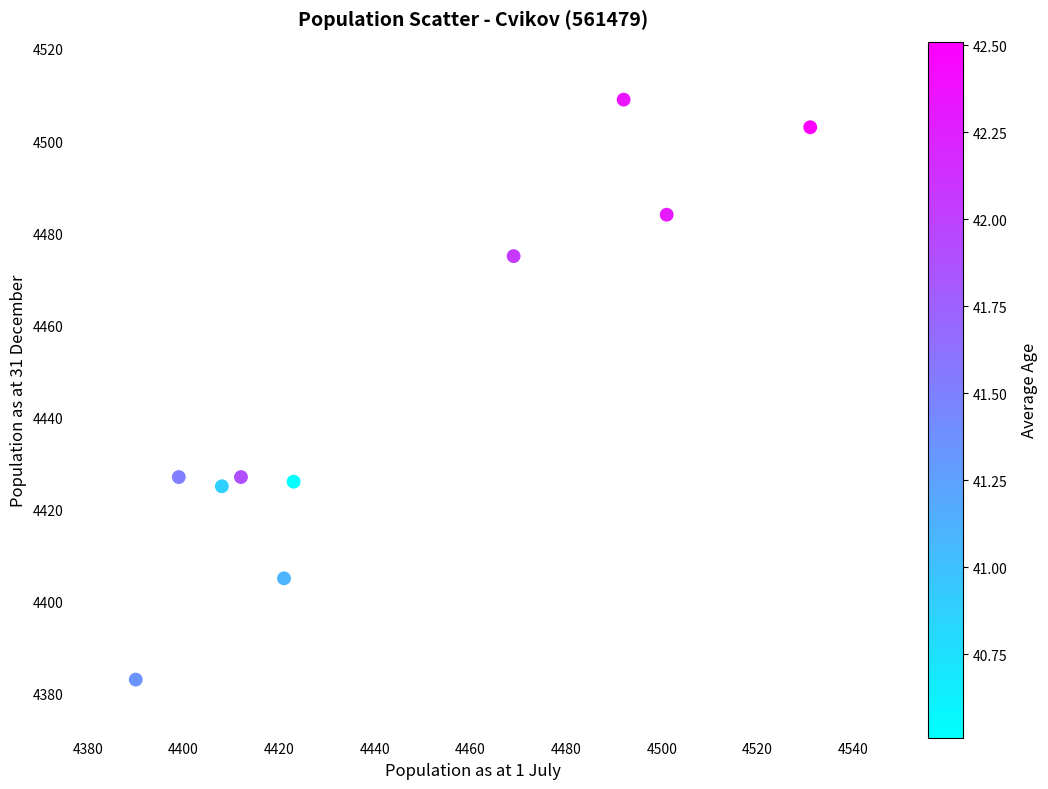

What is the range of Y values (max minus min)?

126